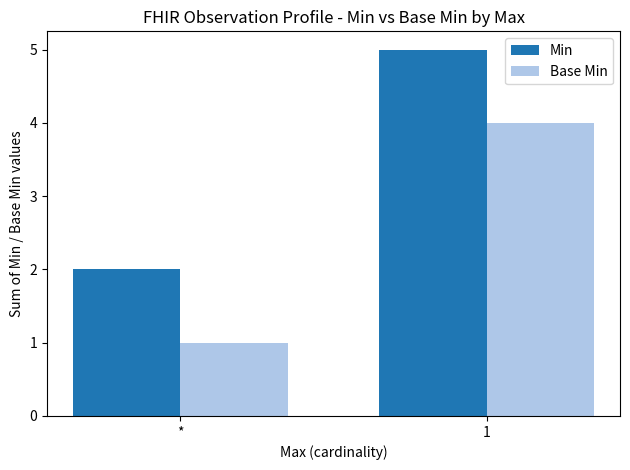

How many categories are shown in the chart?

2